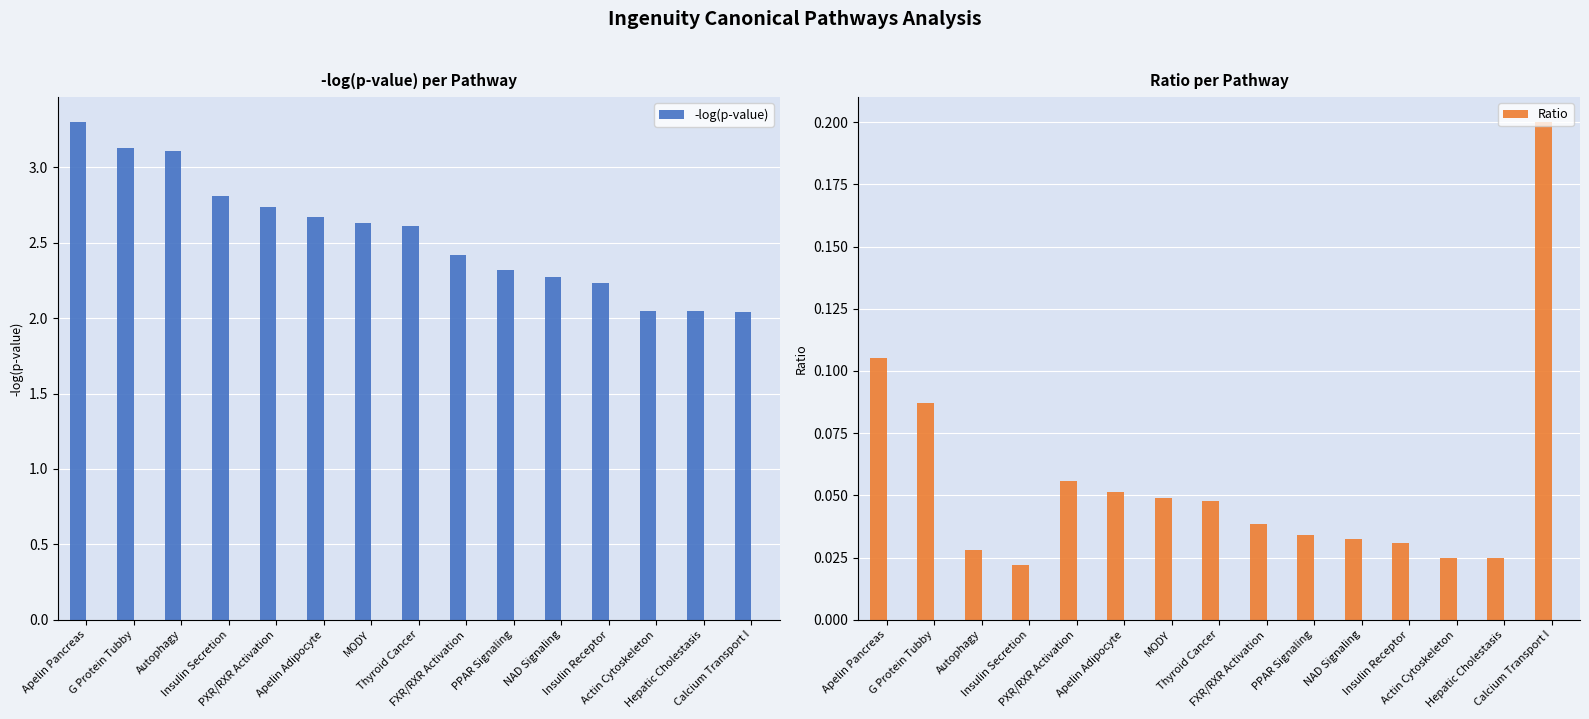

Between Autophagy and Apelin Pancreas, which is larger?

Apelin Pancreas